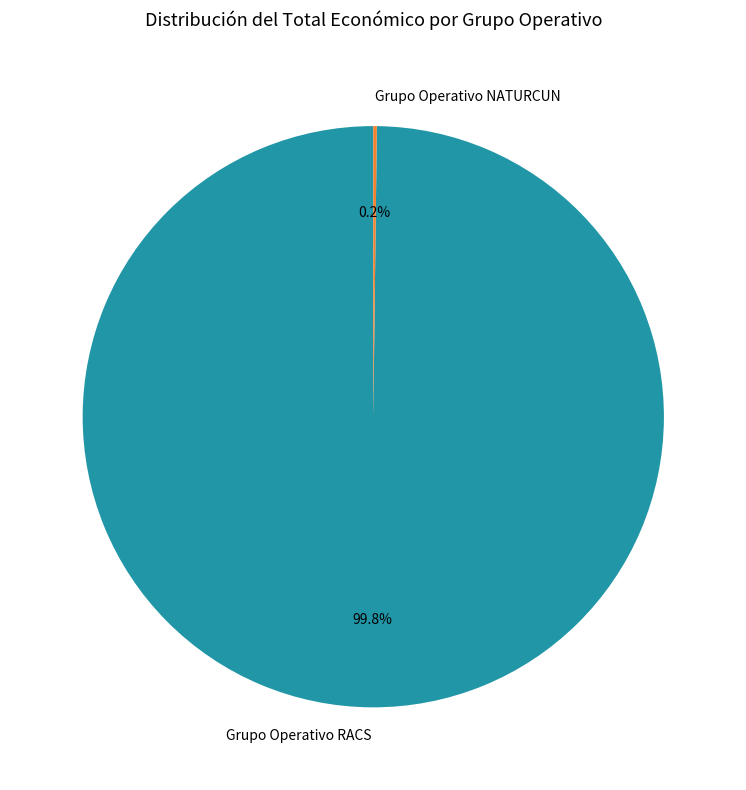

Which slice is the largest?

Grupo Operativo RACS